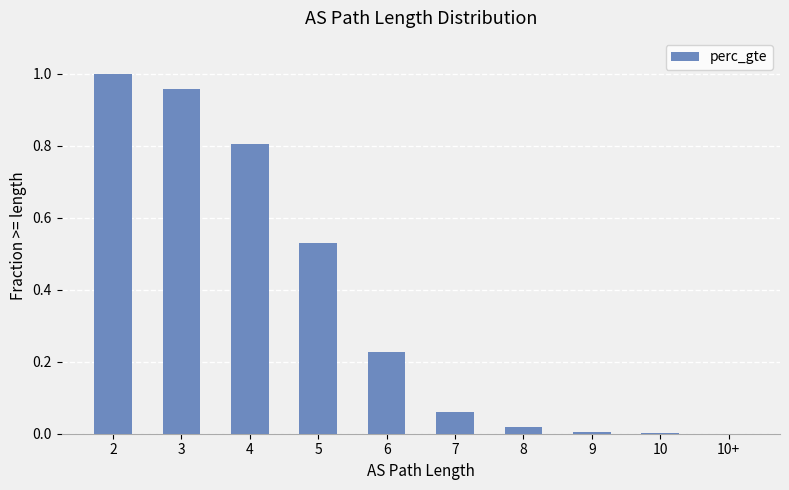

At which category does the chart reach its peak across all series?

2